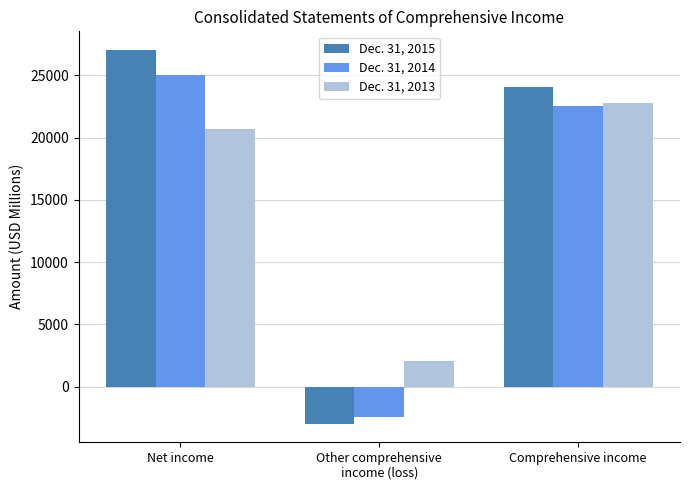

What is the sum of all Dec. 31, 2015 values?

48124